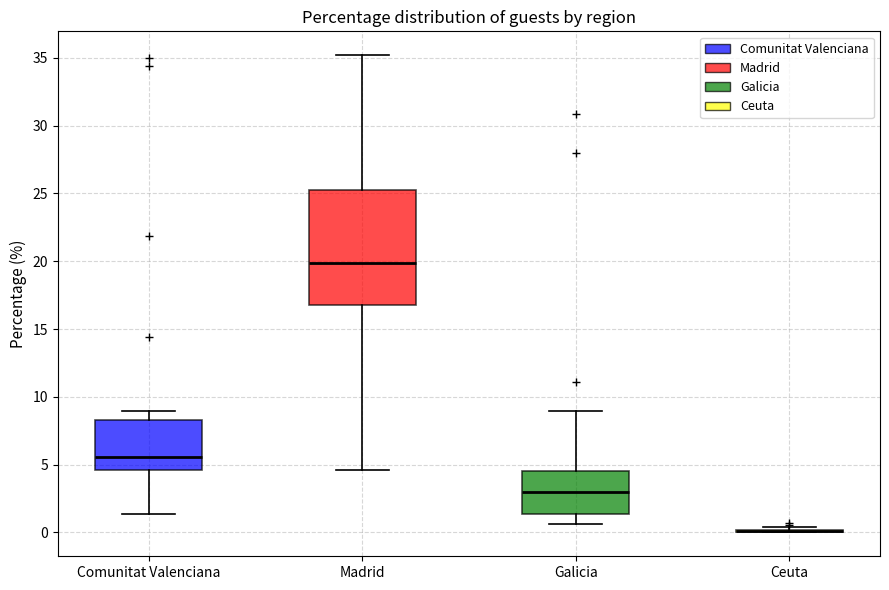

Where does the upper whisker of the box for Comunitat Valenciana end on the y-axis? The values are not printed on the chart, so give them approximately, as read against the axis.

9.0